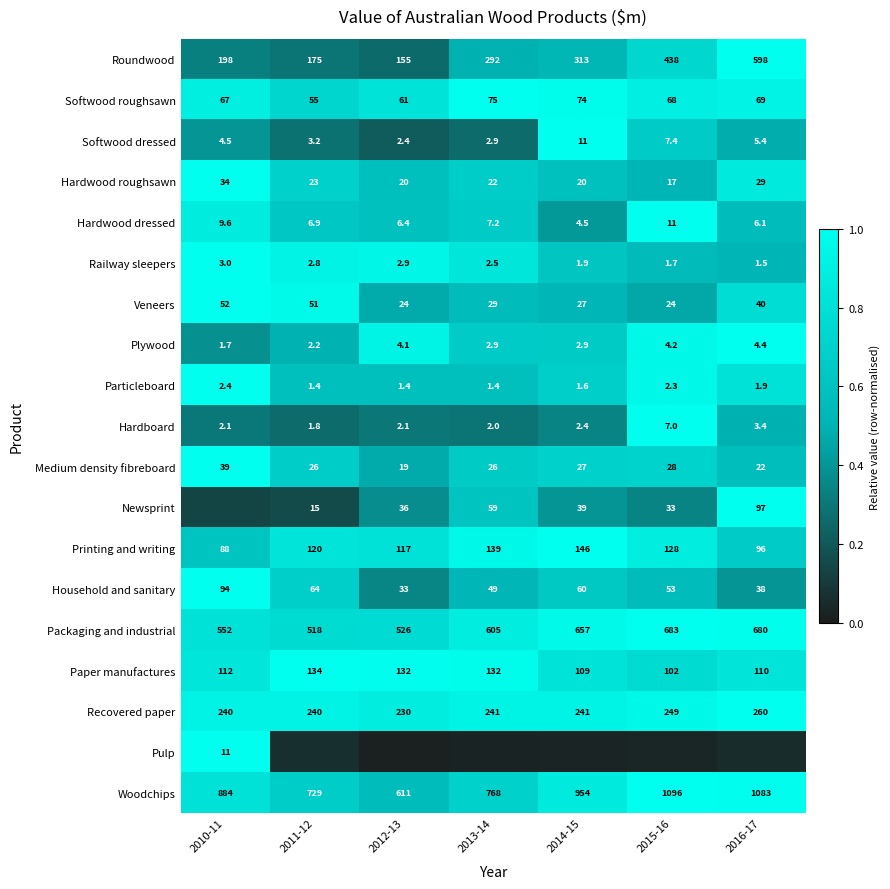

At how many categories does at least one series exceed 0?

7